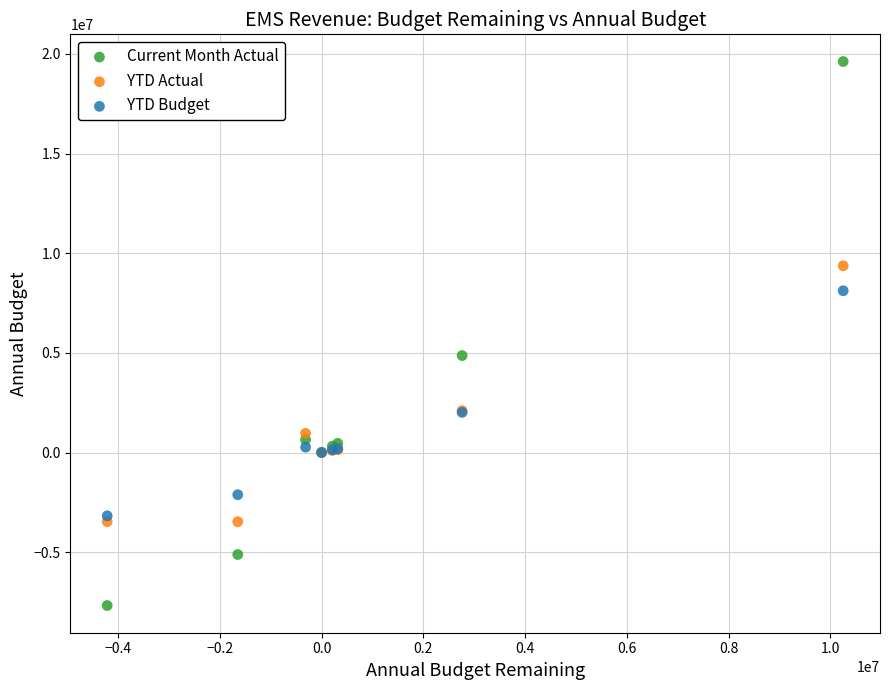

Across all series, what Y value is closest to 5971211?

4865144.0